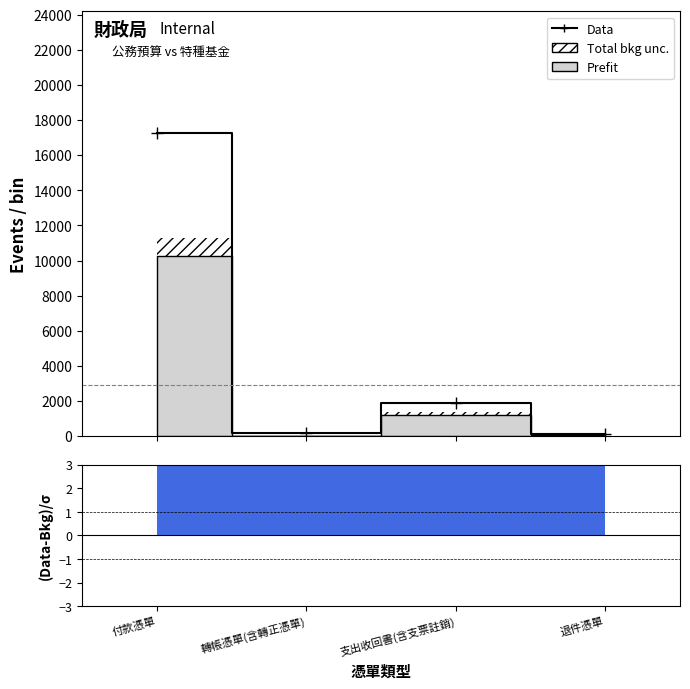

List the labels in order of value, smallest first.

退件憑單, 轉帳憑單(含轉正憑單), 支出收回書(含支票註銷), 付款憑單